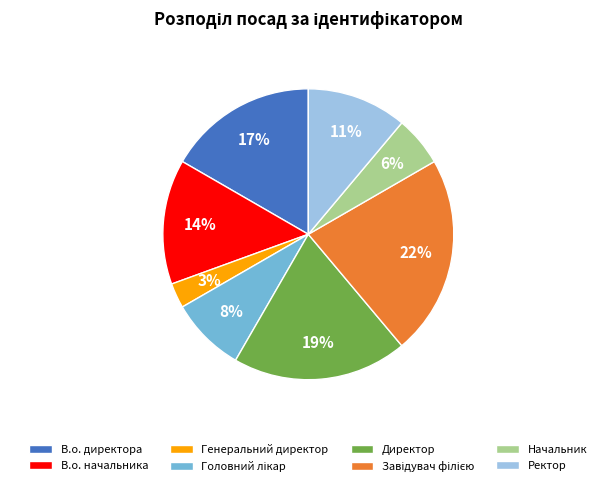

What is the smallest slice in the pie chart?

Генеральний директор